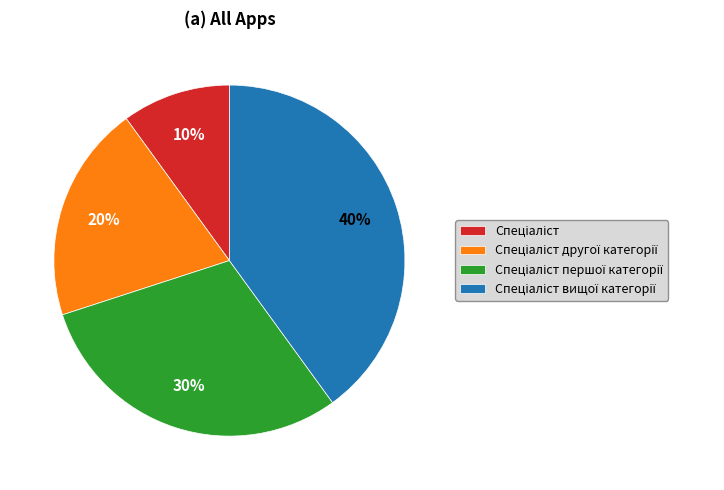

To the nearest percent, what is the average slice percentage?

25%